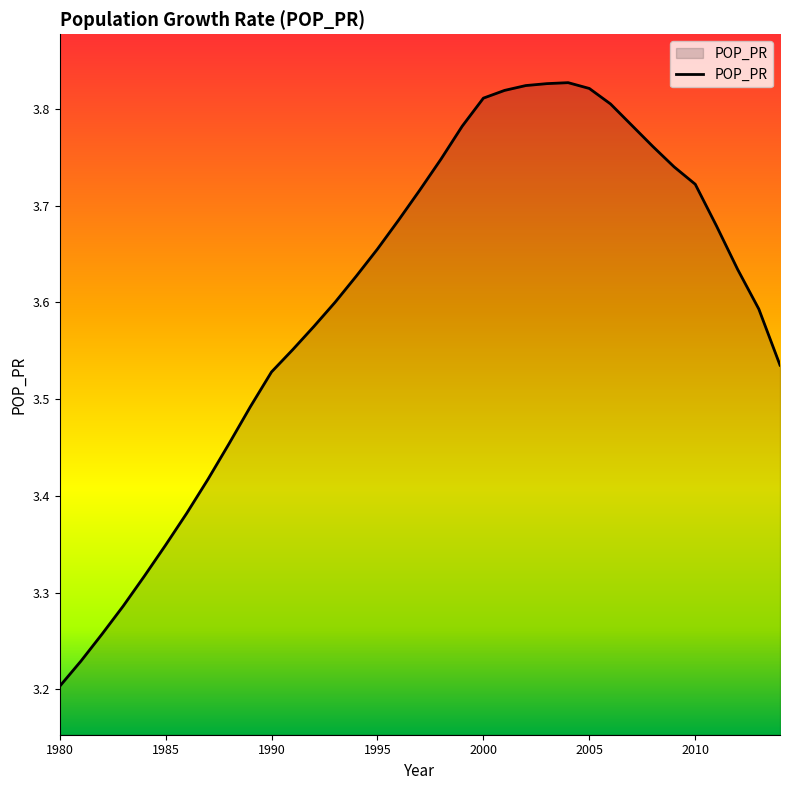

Does the chart display data point markers on the line(s)?

No